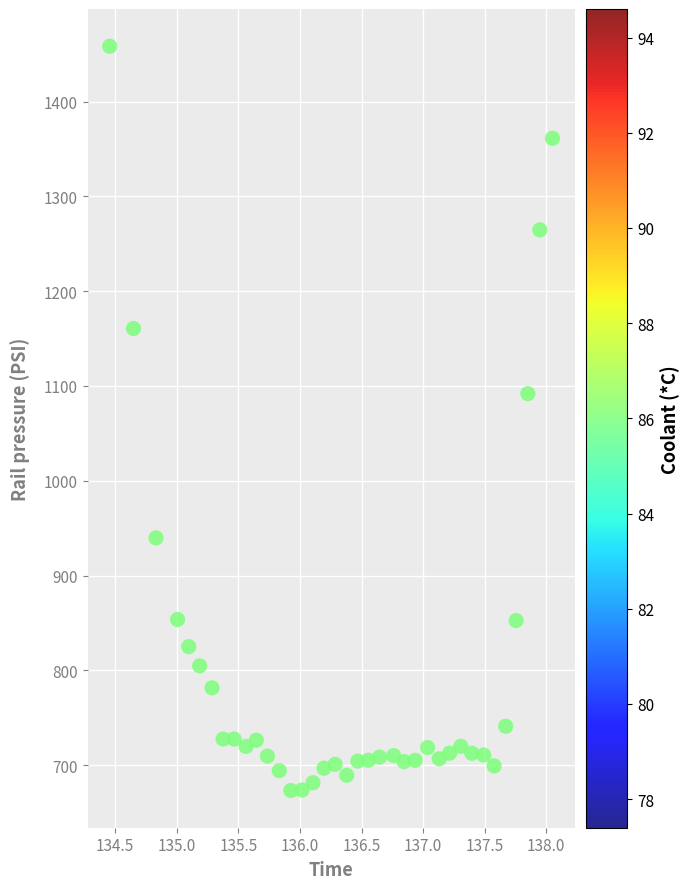

What is the range of X values (max minus min)?

3.6